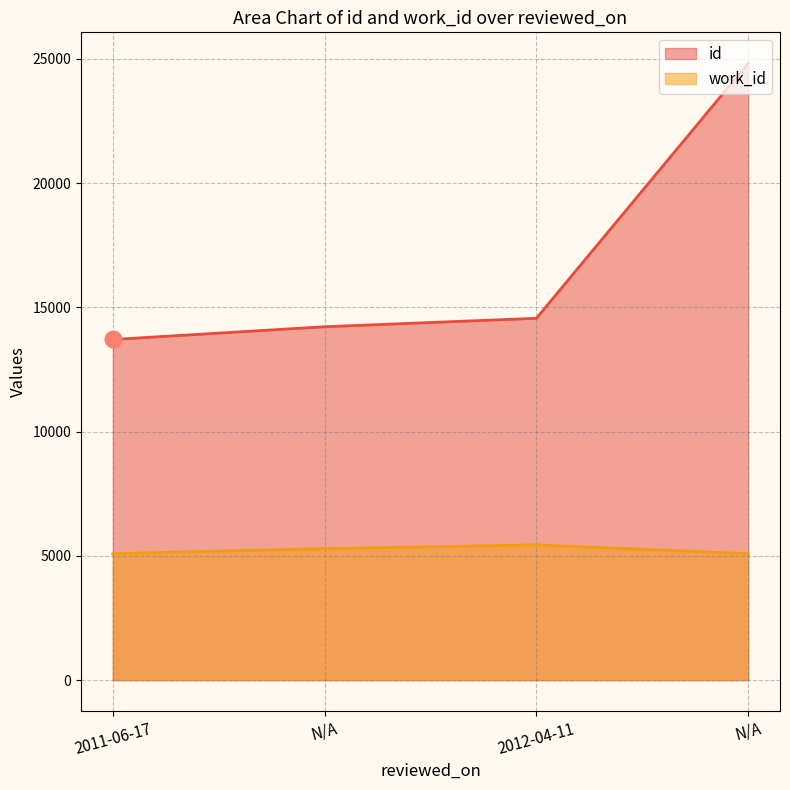

At which category does the chart reach its minimum across all series?

2011-06-17